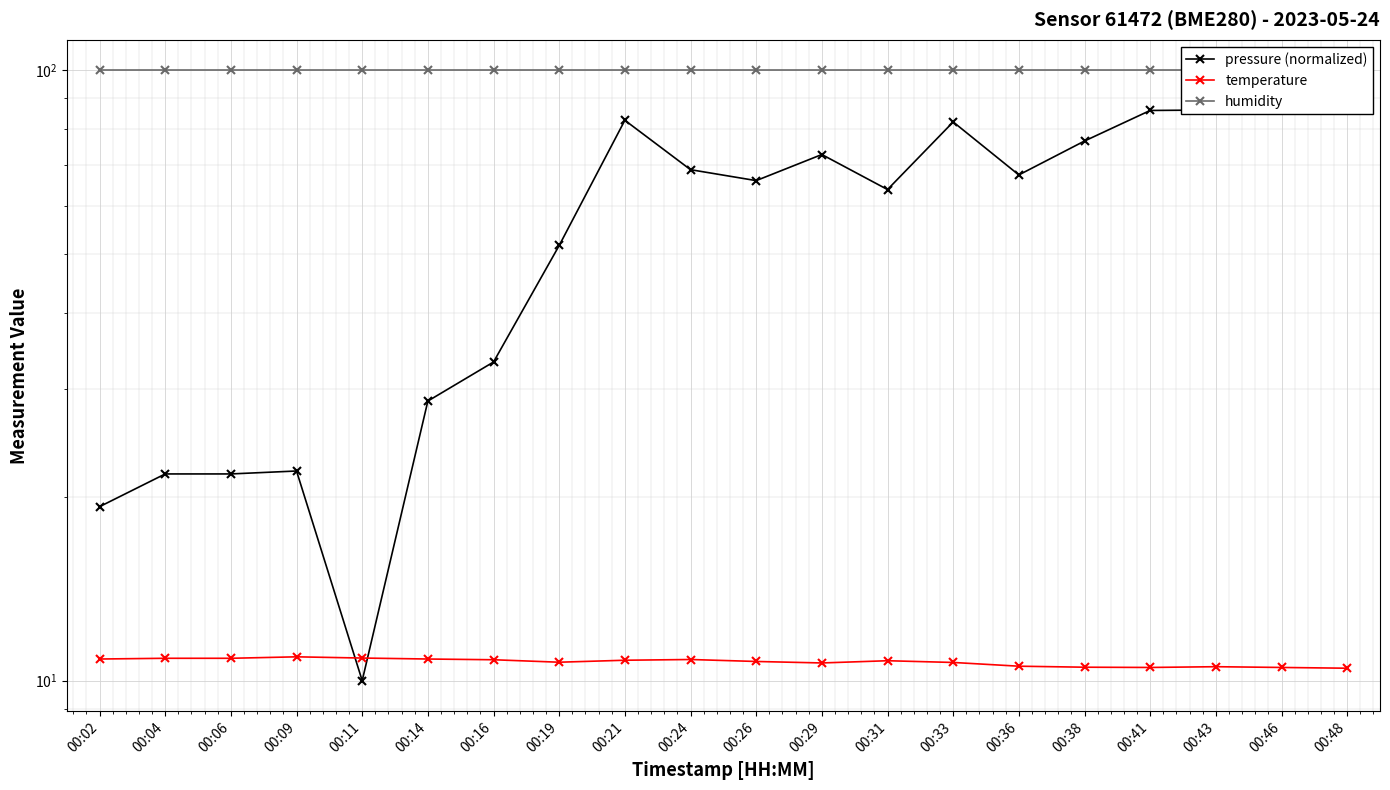

What is the difference between the pressure (normalized) values at 00:02 and 00:04?

2.5